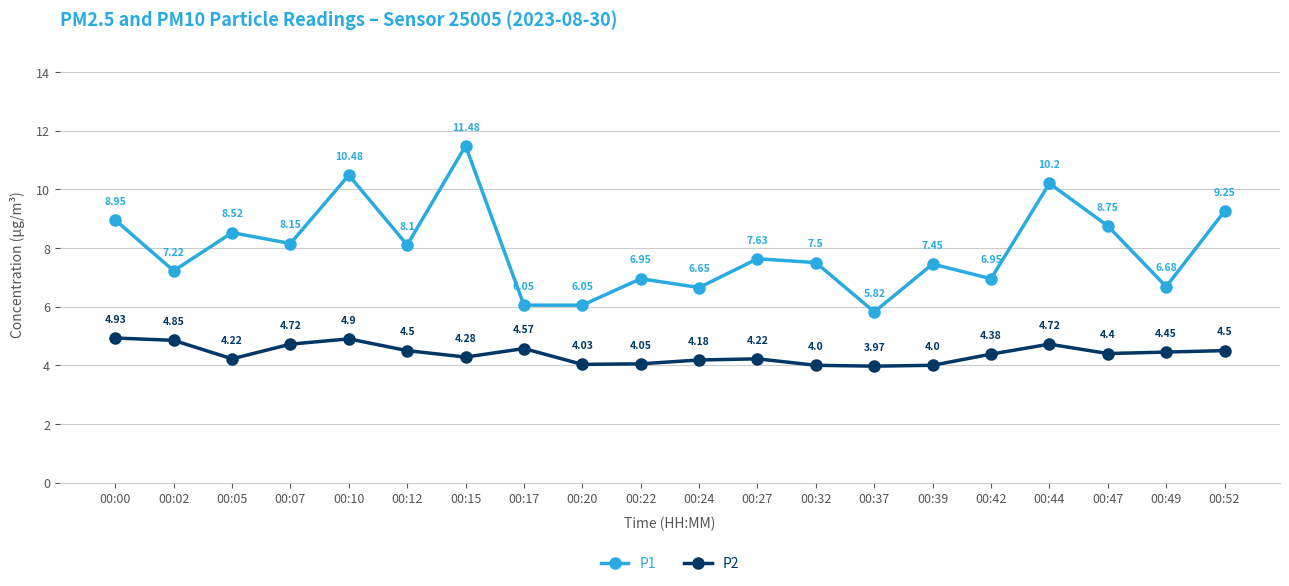

At which category does the chart reach its peak across all series?

00:15